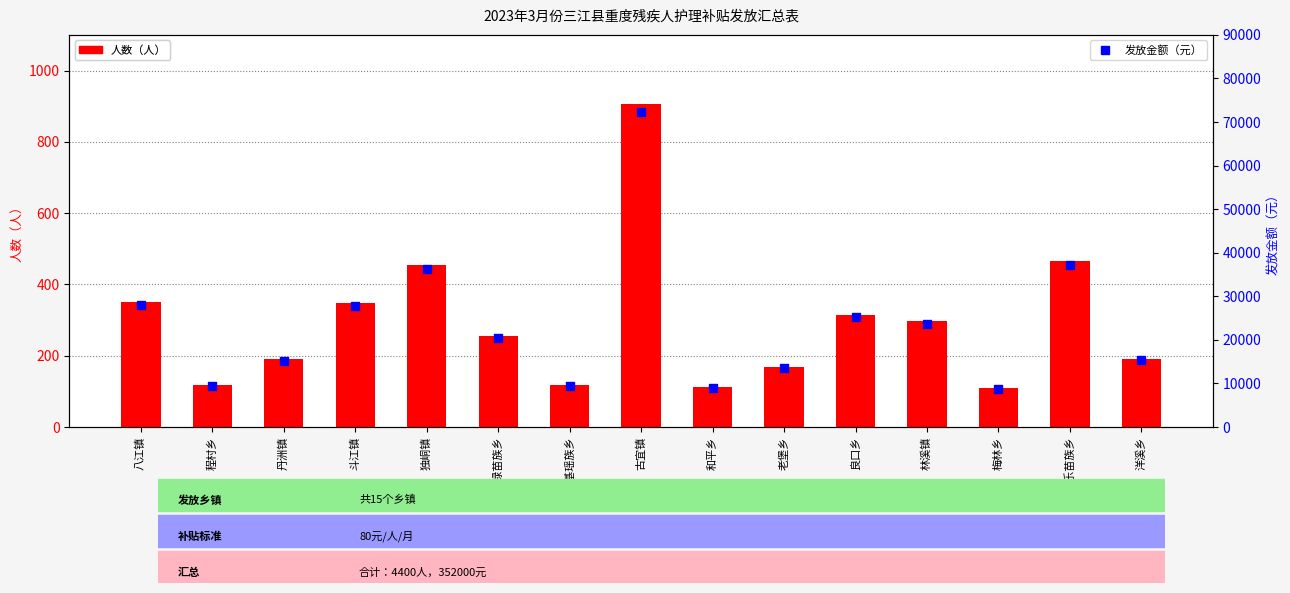

What is the total value across all series at 同乐苗族乡?

37665